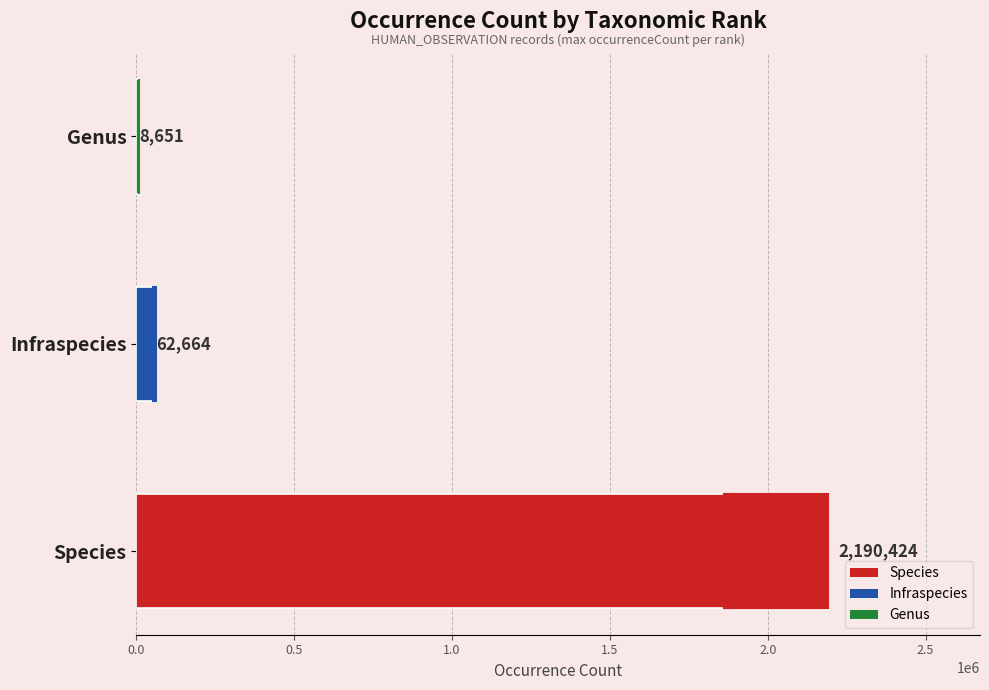

How many bars are there in total?

3